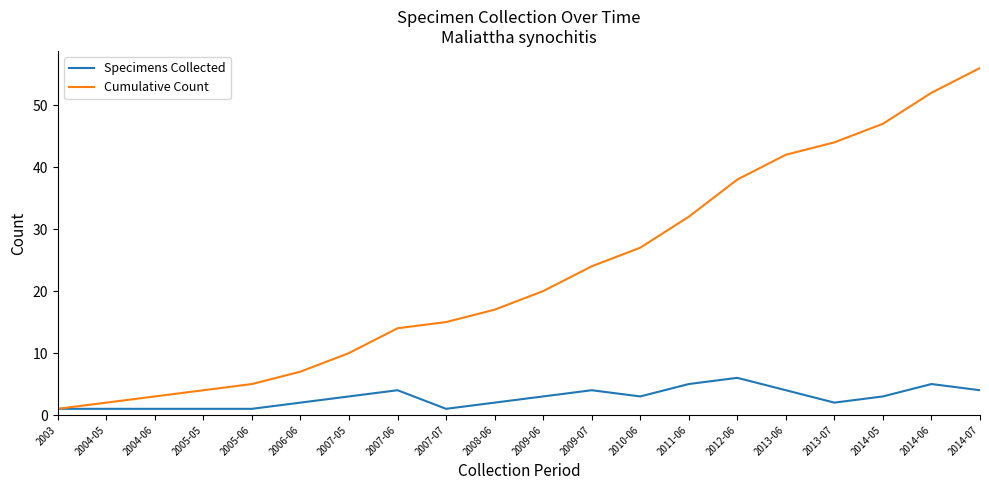

What is the total value across all series at 2007-06?

18